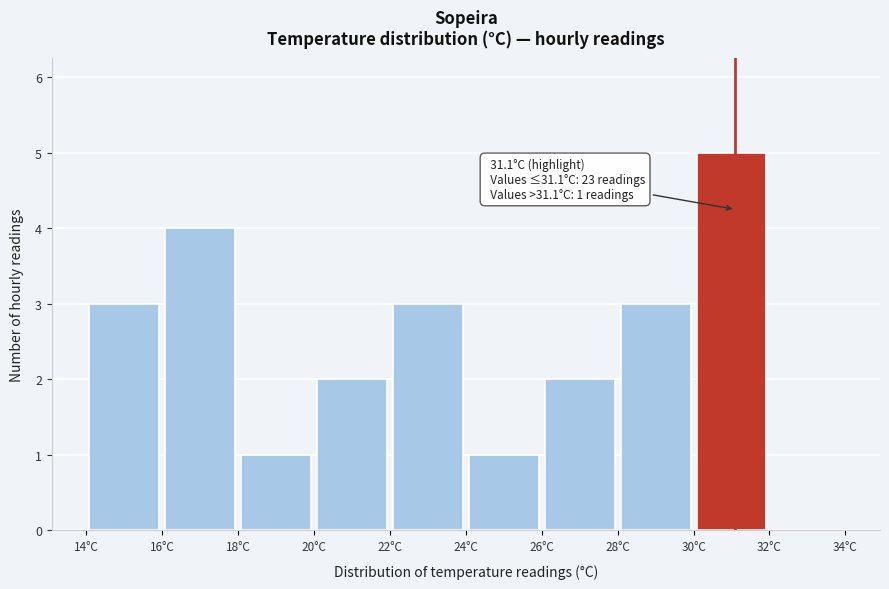

Over which range of the x-axis is the bar tallest?

30 to 32